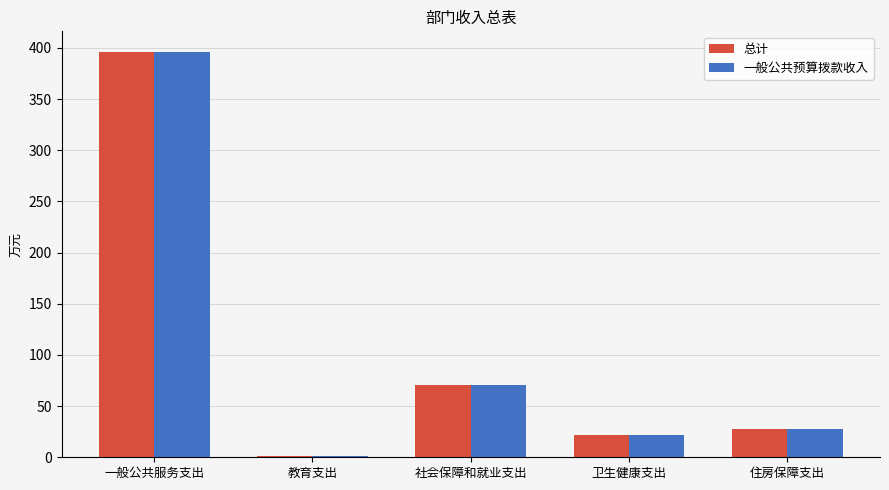

At which label does 一般公共预算拨款收入 reach its peak?

一般公共服务支出